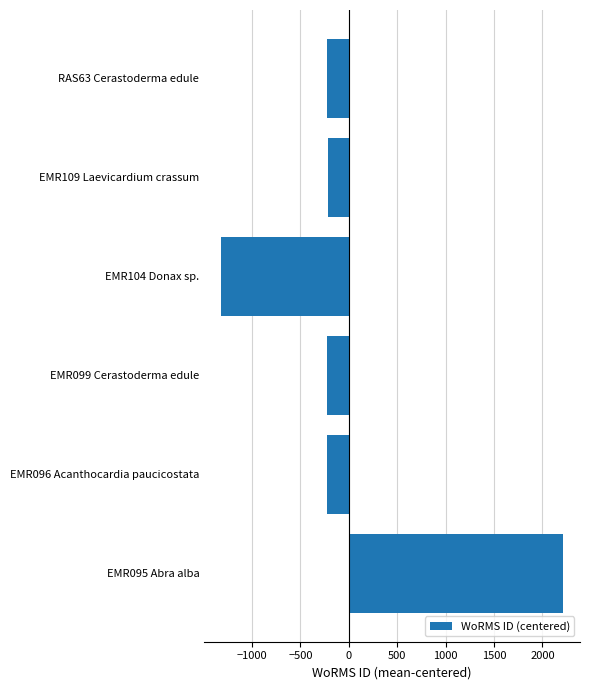

What is the change in value from EMR099 Cerastoderma edule to EMR104 Donax sp.?

-1092